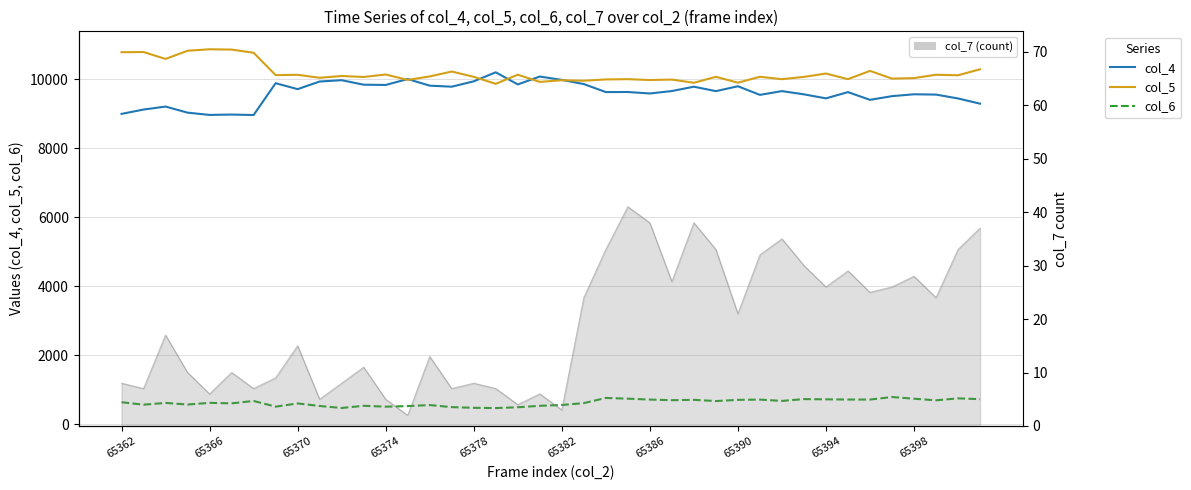

What is the difference between the second highest and second lowest values in the col_4 series?

1112